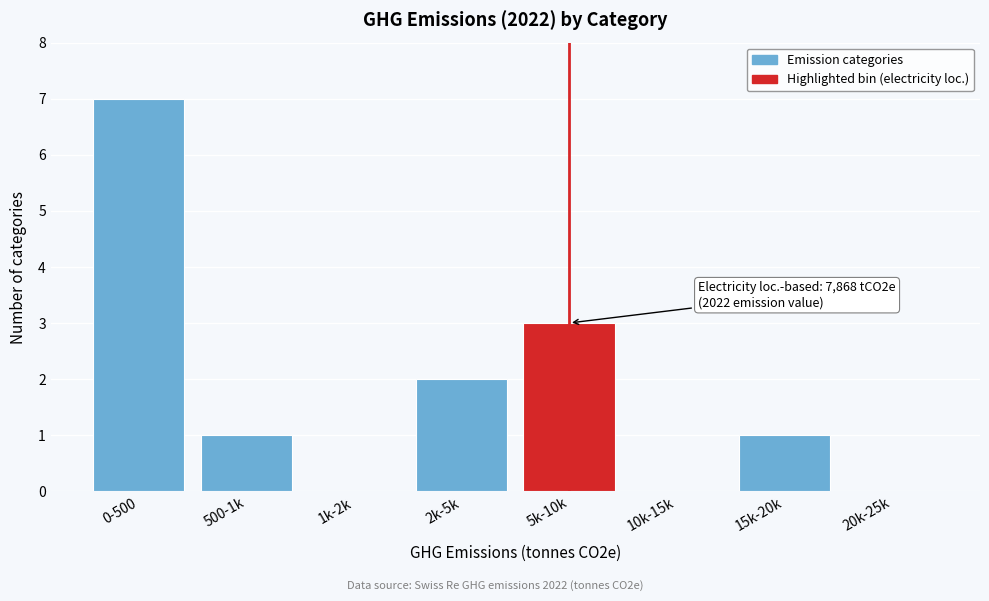

Reading right to left, transcribe all the data shown in this chart.

20k-25k=0	15k-20k=1	10k-15k=0	5k-10k=3	2k-5k=2	1k-2k=0	500-1k=1	0-500=7